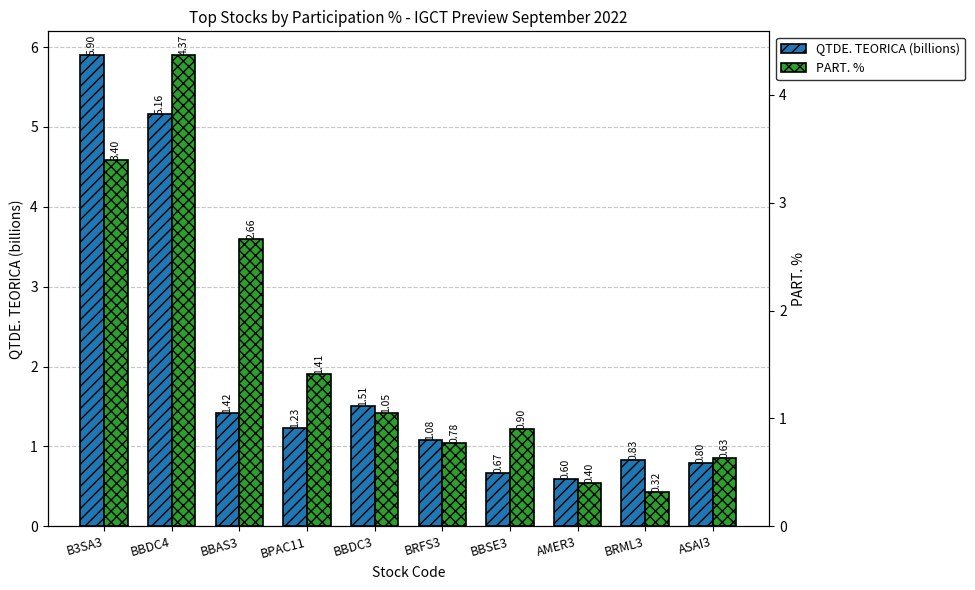

Rank the categories by QTDE. TEORICA (billions) value from highest to lowest.

B3SA3, BBDC4, BBDC3, BBAS3, BPAC11, BRFS3, BRML3, ASAI3, BBSE3, AMER3